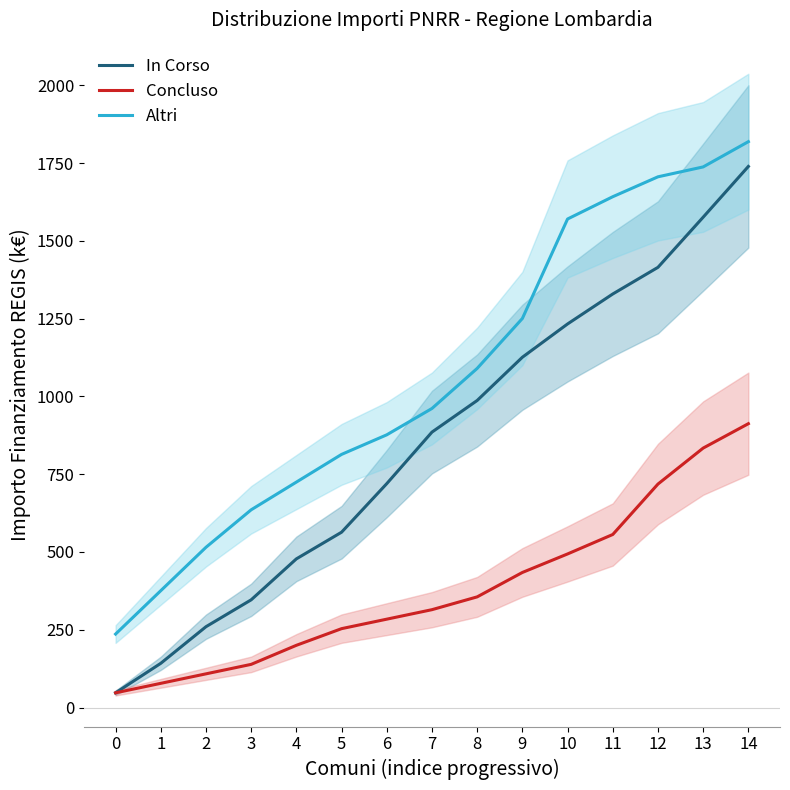

Which series changed the most between 0 and 13?

In Corso